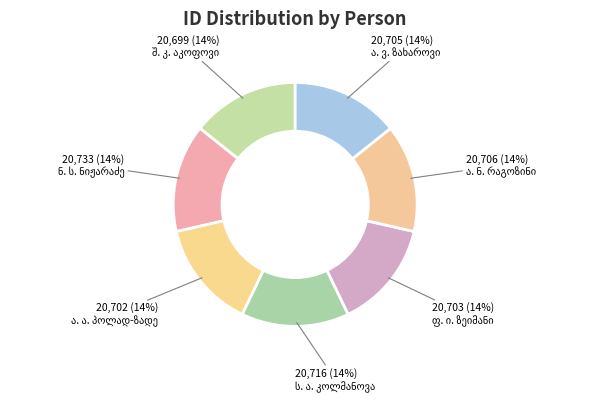

Is there any slice that represents more than half of the pie?

No